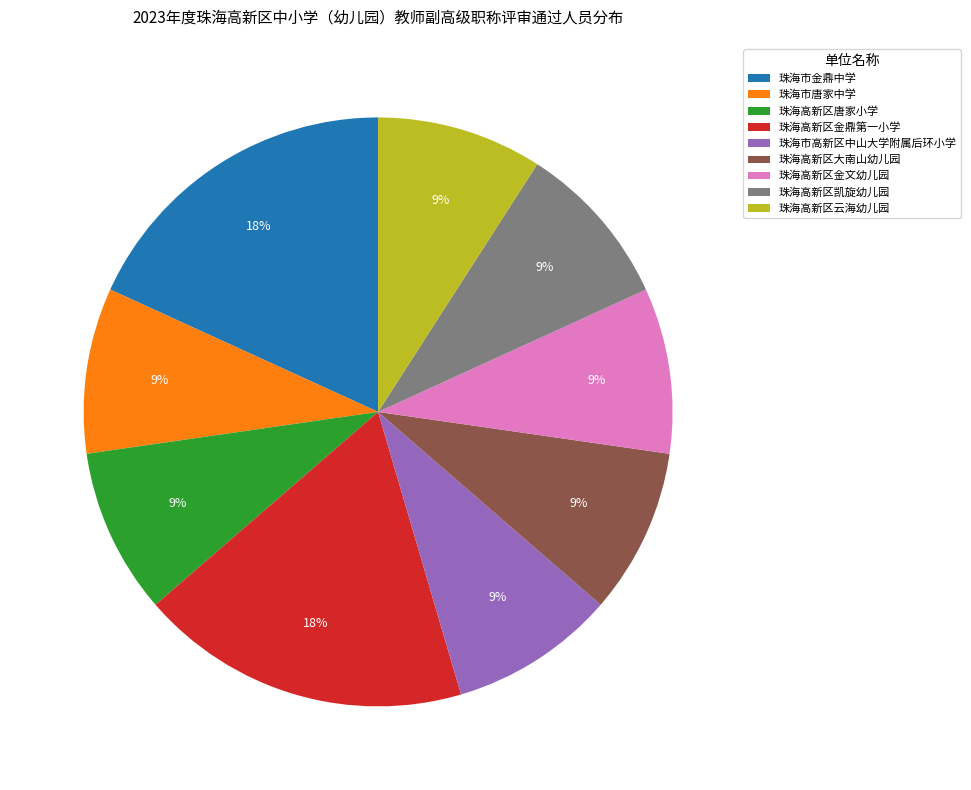

How many slices are in this pie chart?

9